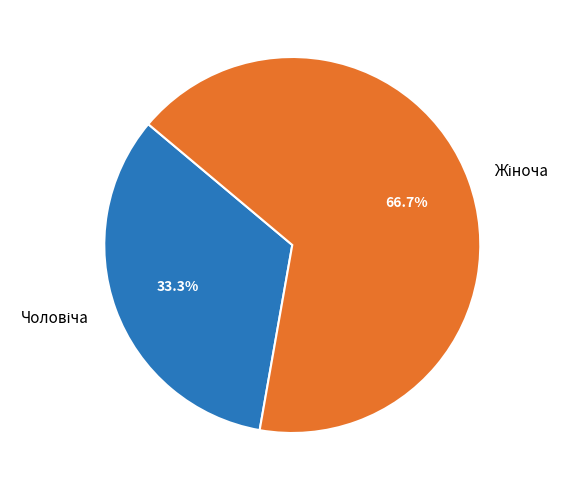

Does any single category account for the majority?

Yes